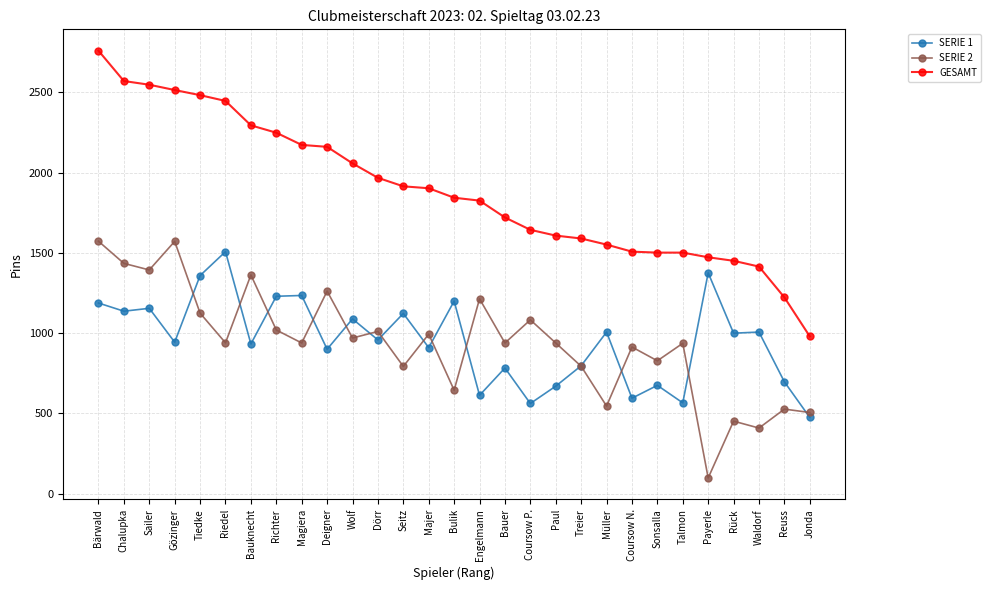

True or false: GESAMT and SERIE 1 intersect in this chart.

False